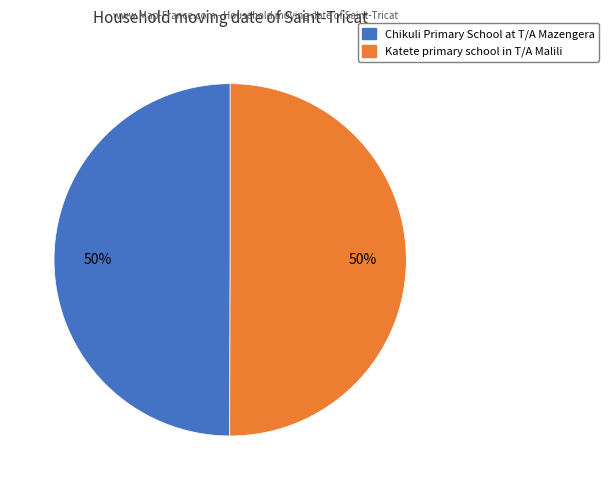

What is the ratio of the value at Chikuli Primary School at T/A Mazengera to the value at Katete primary school in T/A Malili?

1.0